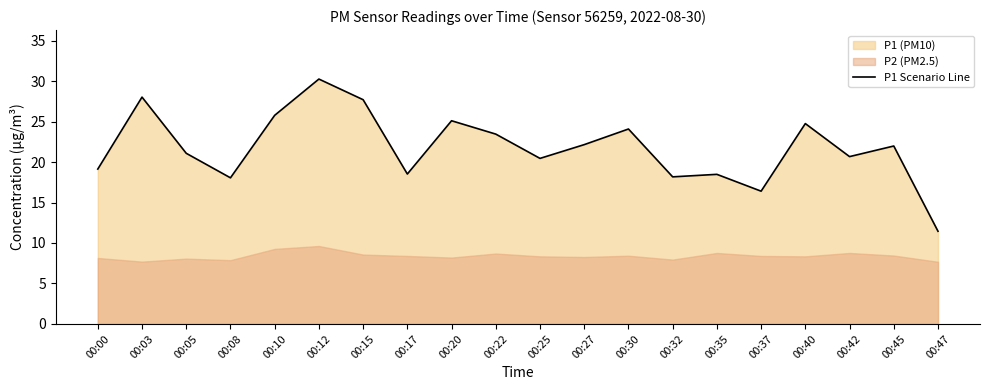

What is the ratio of the value at 00:35 to the value at 00:25?

0.9